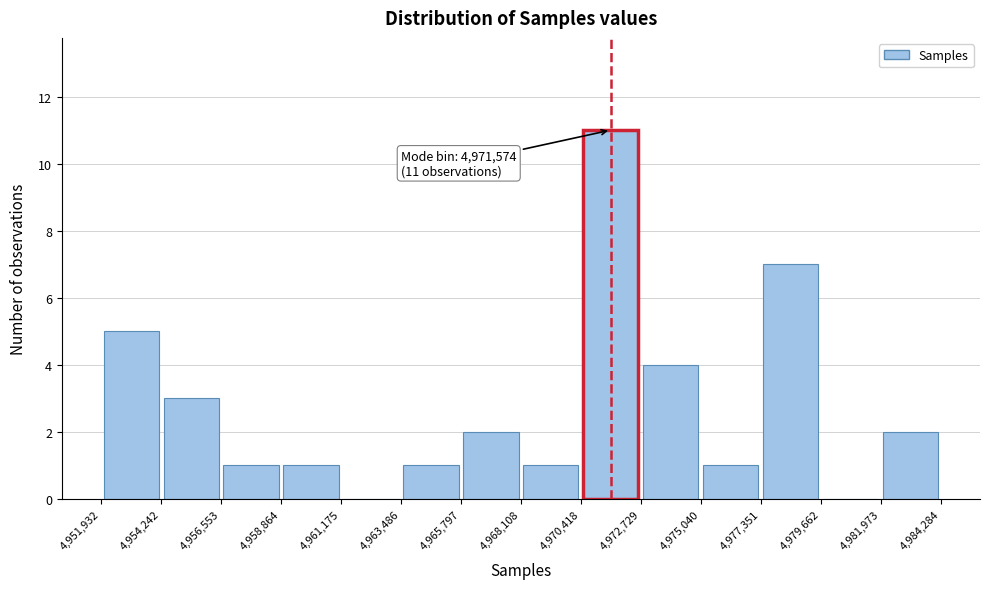

Which range on the x-axis has the tallest bar?

4,970,418 to 4,972,729